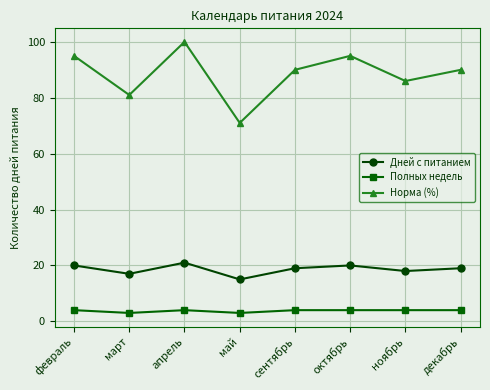

At which category is the sum across all series the highest?

апрель